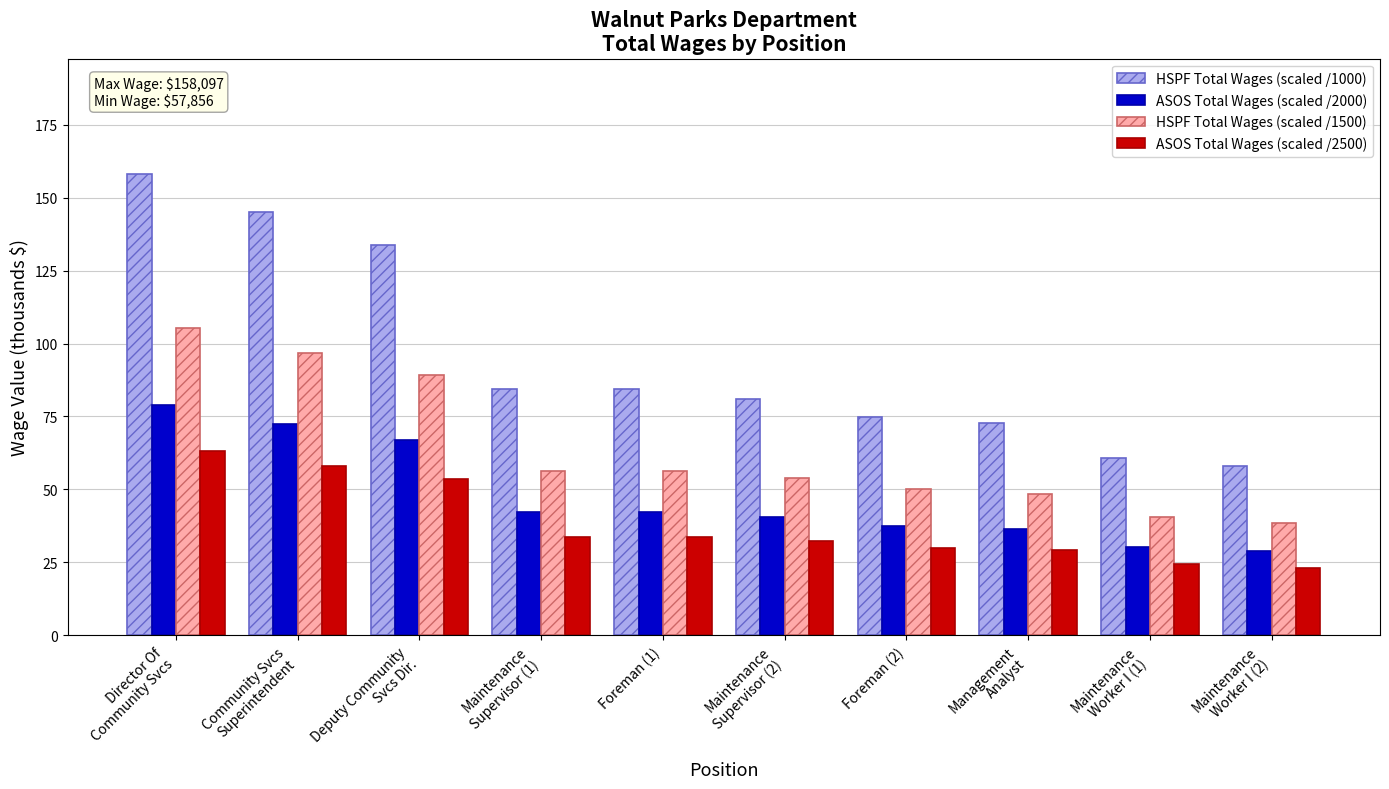

What is the sum of the ASOS Total Wages (scaled /2500) values at Foreman (2) and Deputy Community
Svcs Dir.?

83.5